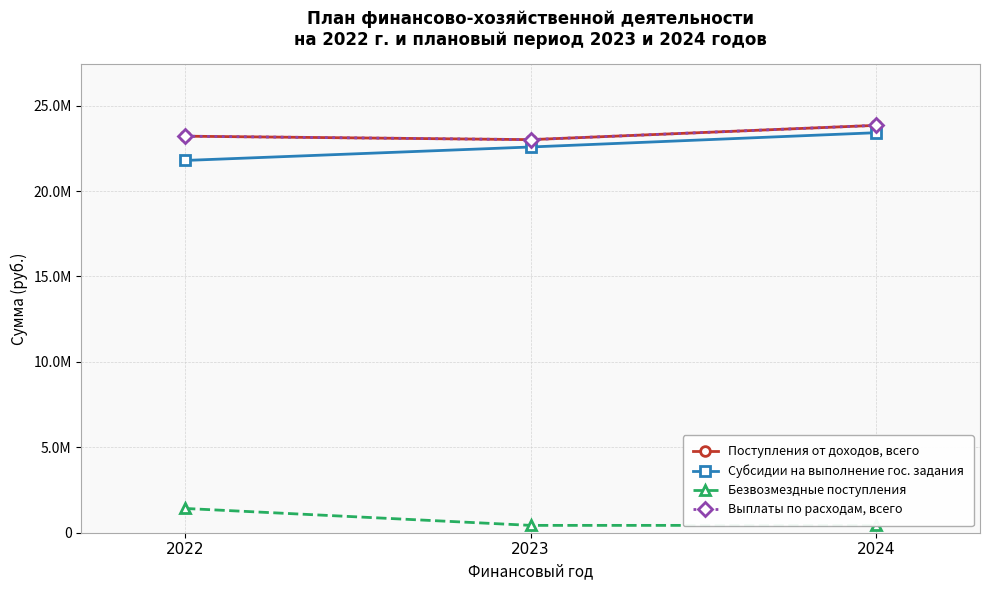

What is the difference between the Субсидии на выполнение гос. задания values at 2024 and 2022?

1625200